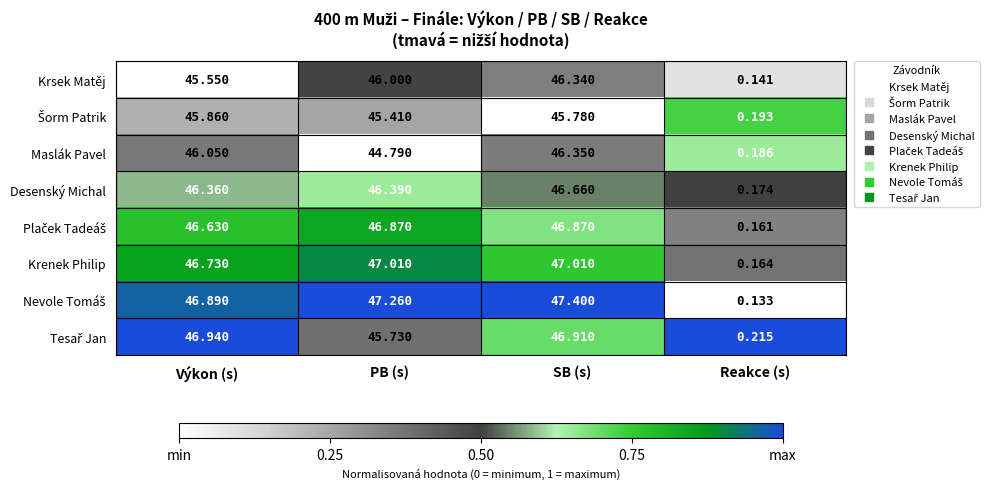

Which category has the highest value across all series?

SB (s)